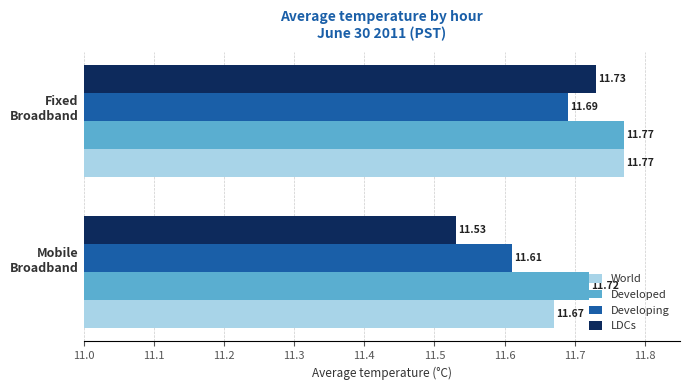

What is the sum of all Developing values?

23.3